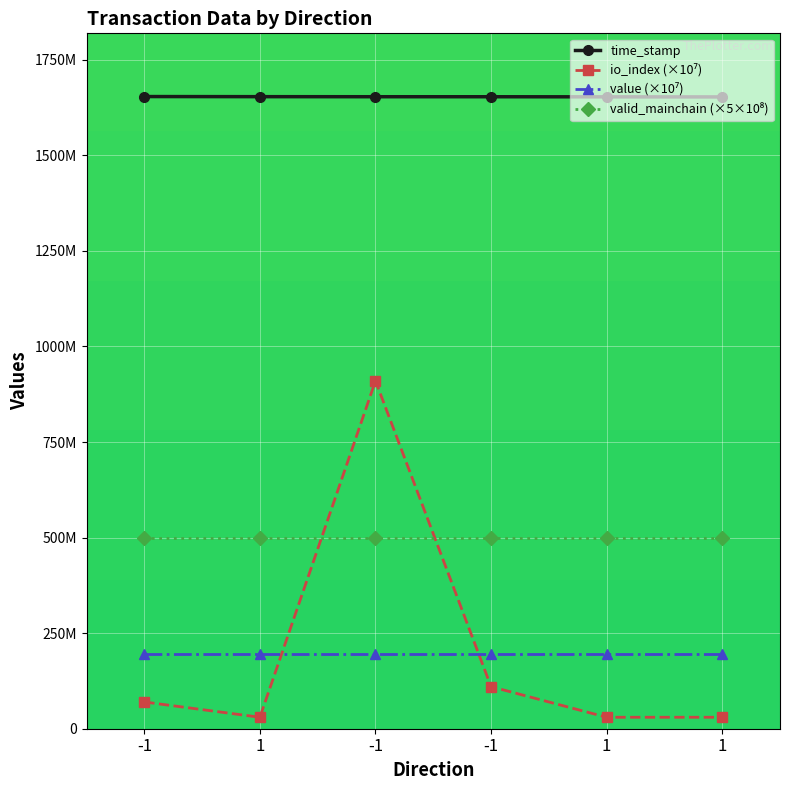

At which category does value (×10⁷) reach its first local valley?

1